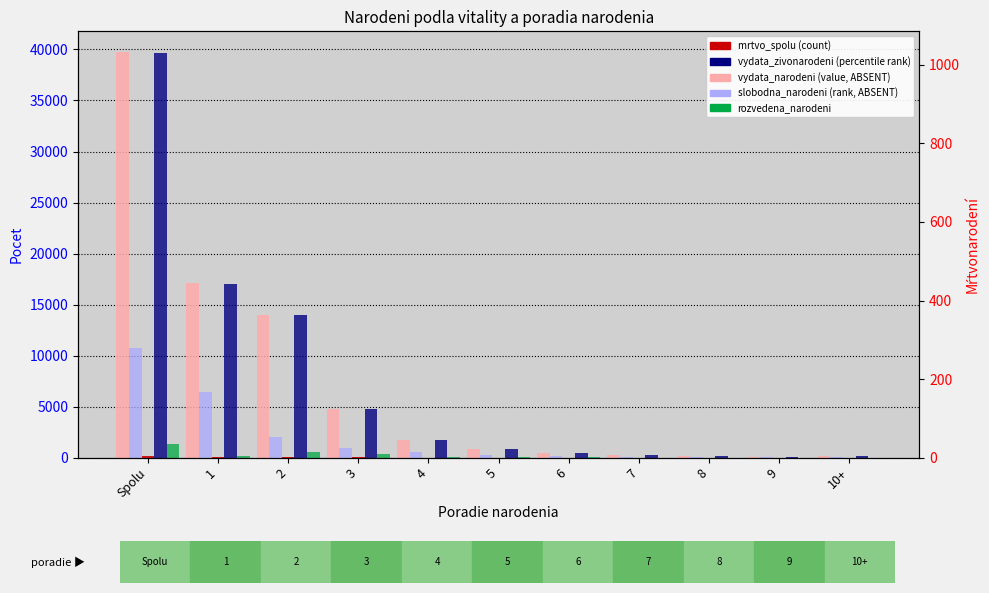

Is it true that rozvedena_narodeni equals 340 at 2?

False